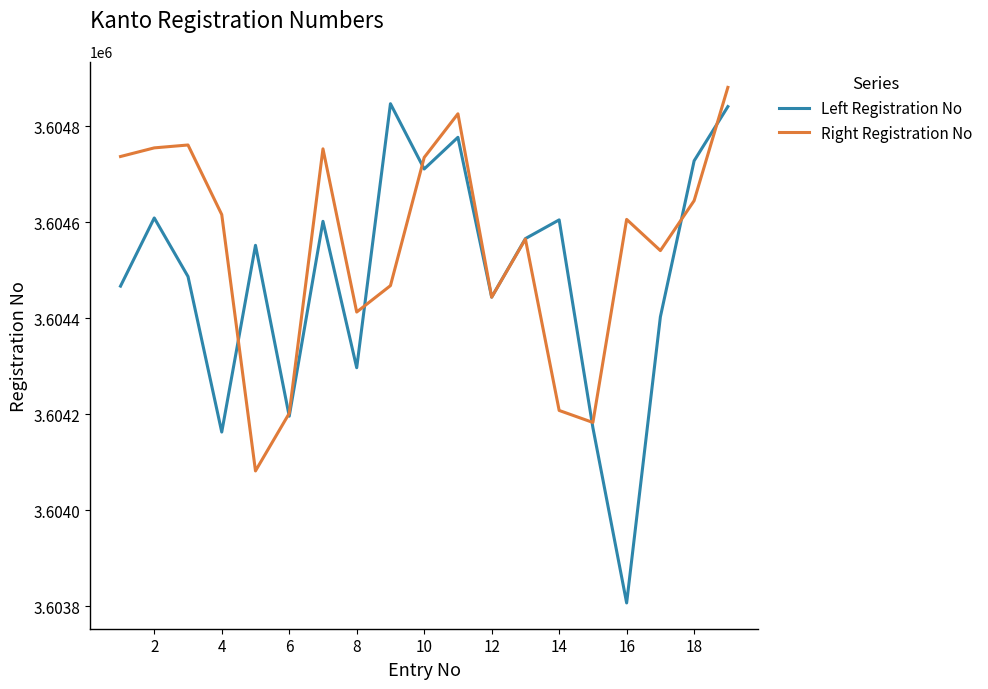

Which series has the largest range (max minus min)?

Left Registration No